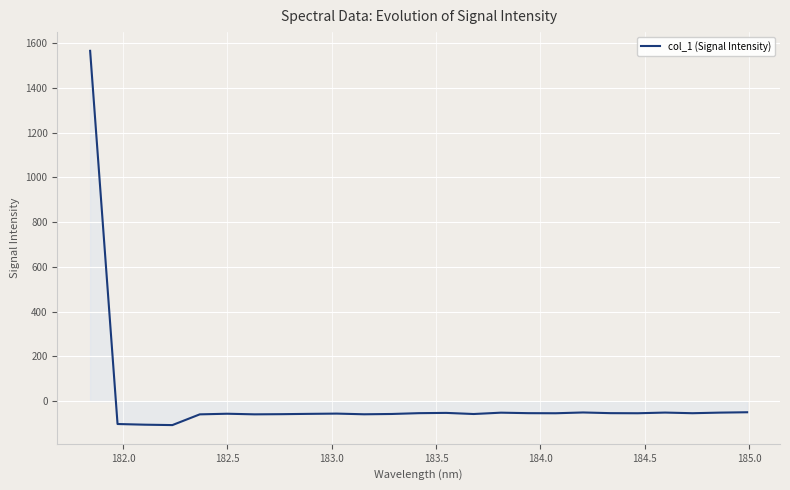

What is the difference between the maximum and minimum values?

1673.1